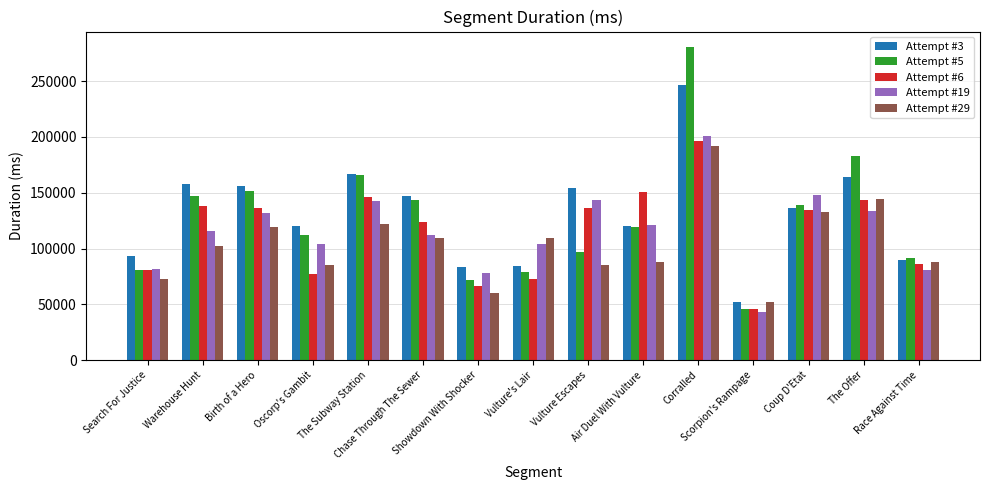

What is the greatest value displayed?

280262